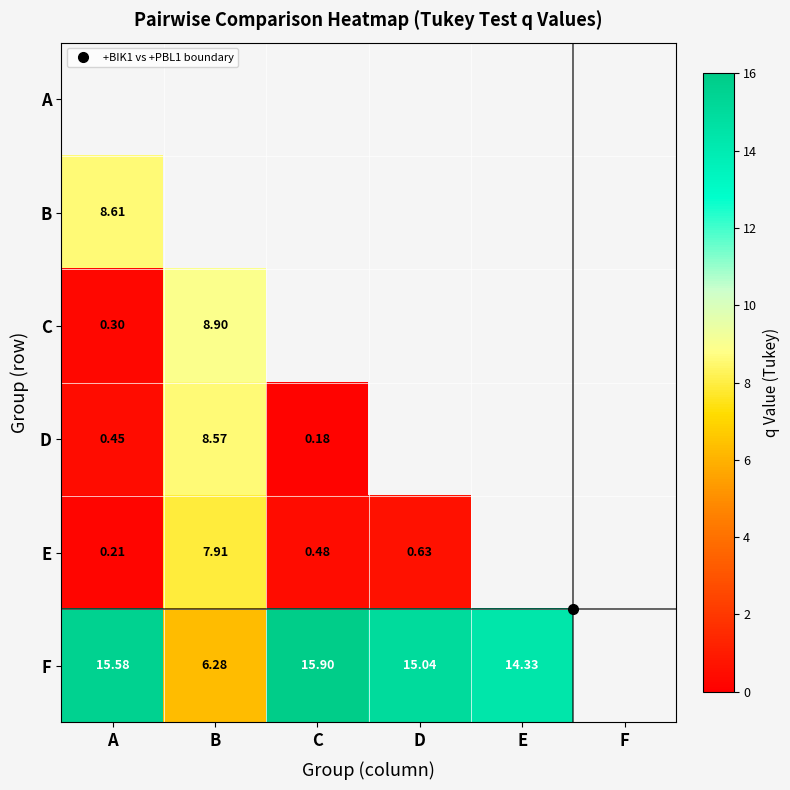

Is it true that C equals 13.3 at B?

False